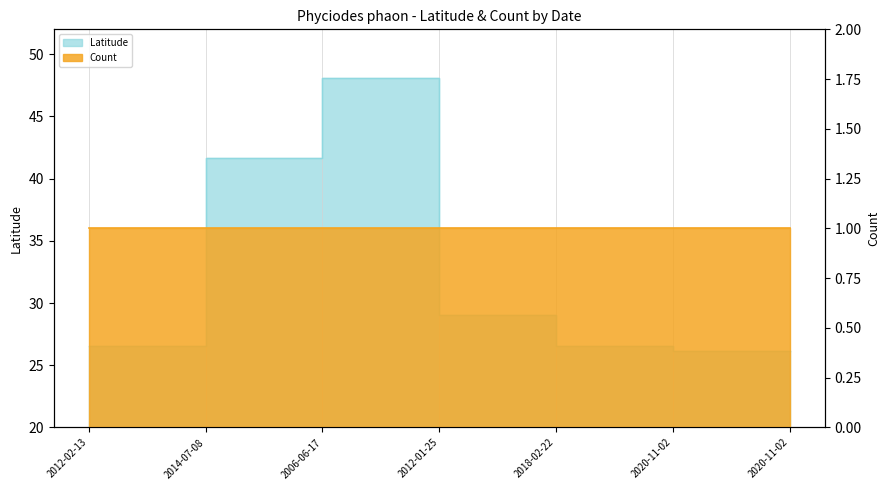

Reading left to right, extract all data points from this chart.

2012-02-13=26.5	2014-07-08=41.7	2006-06-17=48.1	2012-01-25=29.0	2018-02-22=26.5	2020-11-02=26.1	2020-11-02=26.1